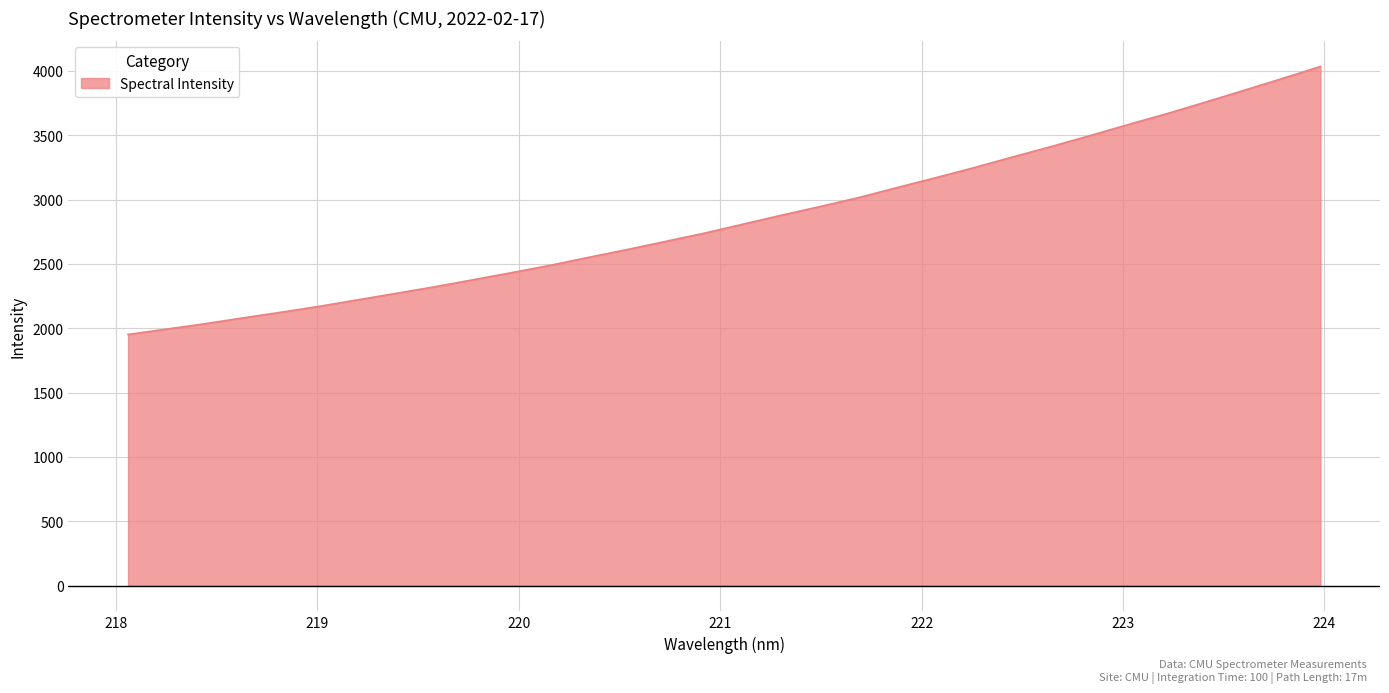

How many values are below 2810?

16